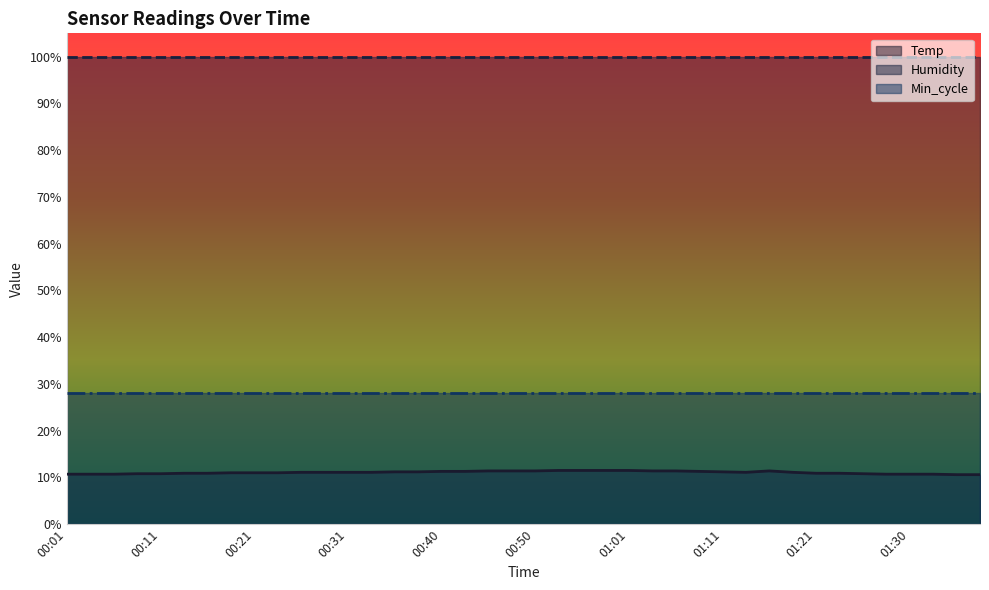

Which series changed the most between 00:06 and 00:50?

Temp